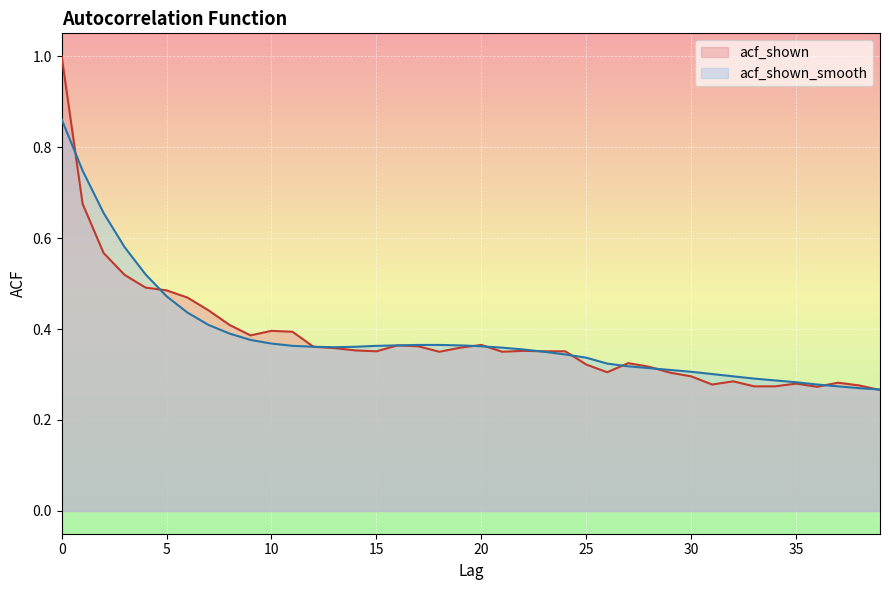

How many acf_shown_smooth values are between 0 and 1?

40